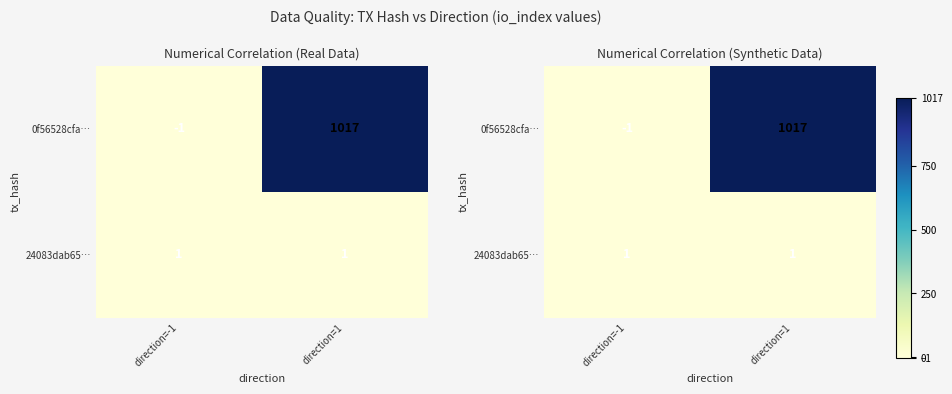

Which series has the largest range (max minus min)?

0f56528cfa…